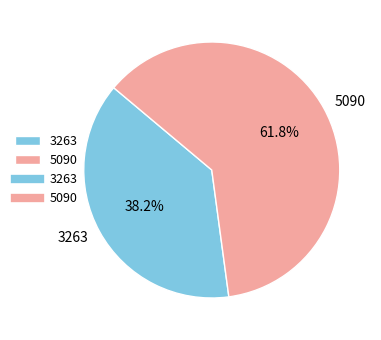

To the nearest percent, what percentage of the pie is 5090?

62%